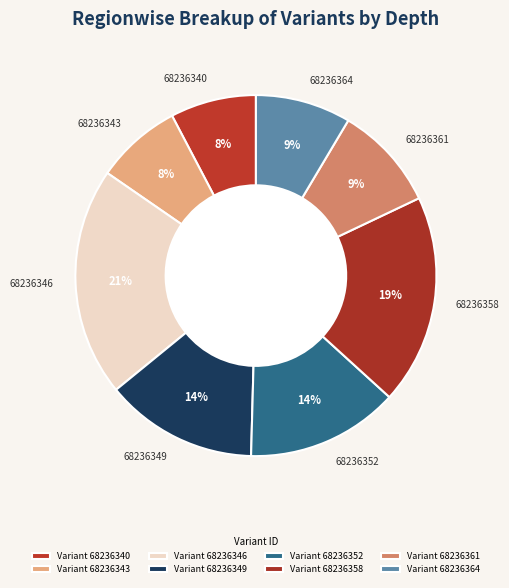

Is there a majority slice in this chart?

No